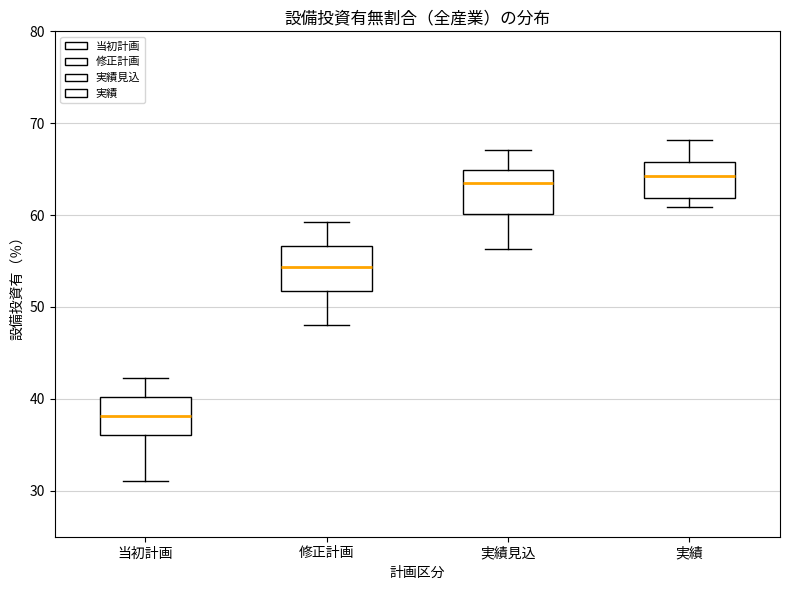

Where is the lower edge of the box for 修正計画 on the y-axis? The values are not printed on the chart, so give them approximately, as read against the axis.

52